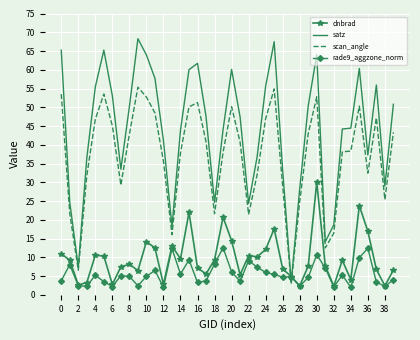

Which series has the widest spread of values?

satz